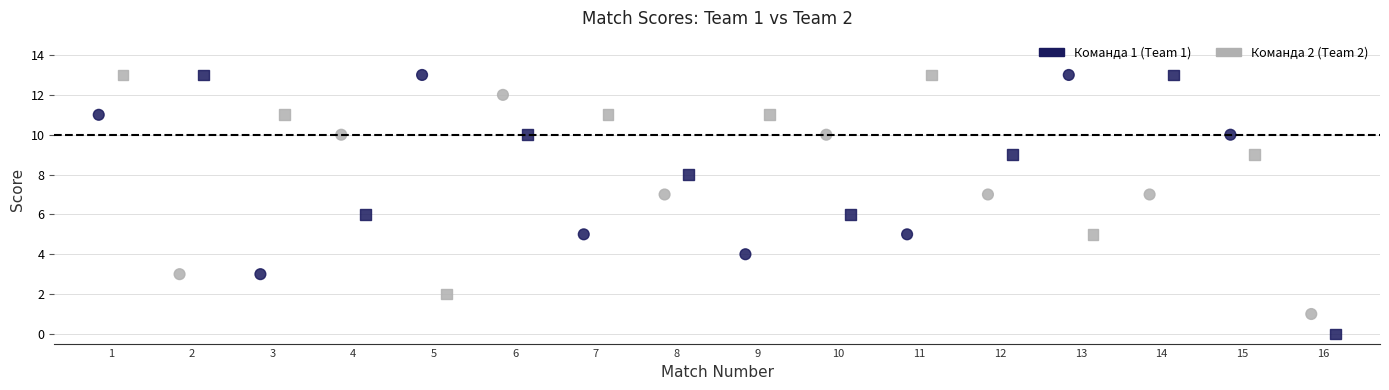

What are all the series names shown in the legend?

Команда 1 (Team 1), Команда 2 (Team 2)